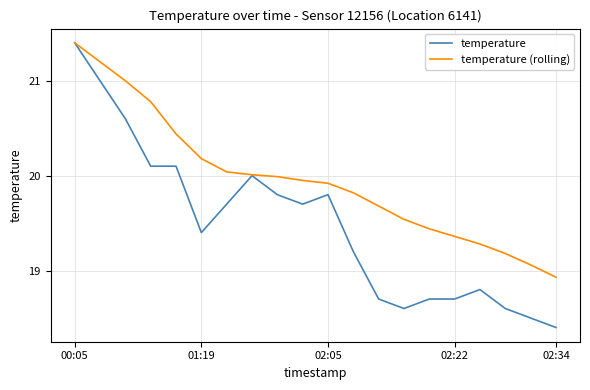

What is the lowest value of the temperature (rolling) series?

18.9